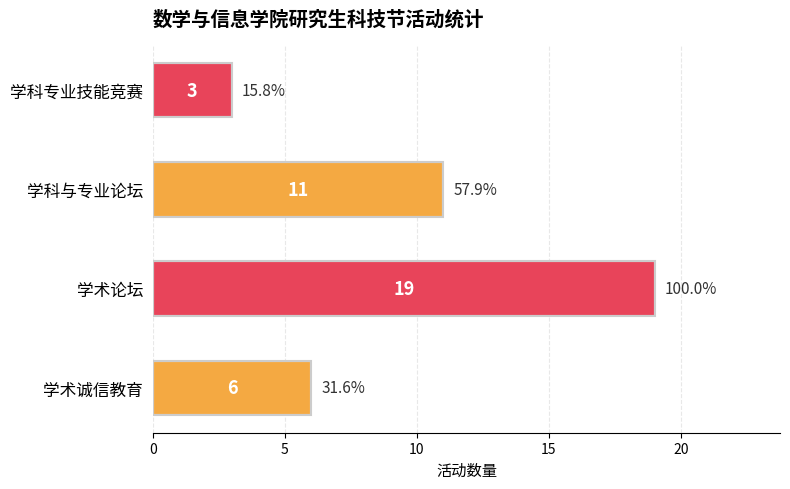

Is it true that the value at 学术诚信教育 is 6?

True